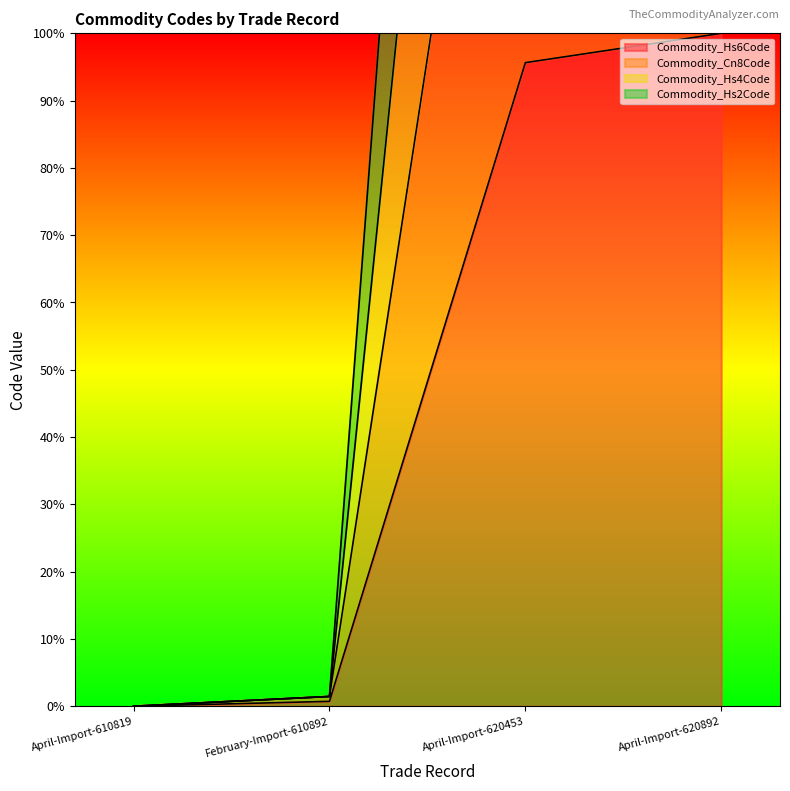

Rank the categories by Commodity_Hs6Code value from highest to lowest.

April-Import-620892, April-Import-620453, February-Import-610892, April-Import-610819